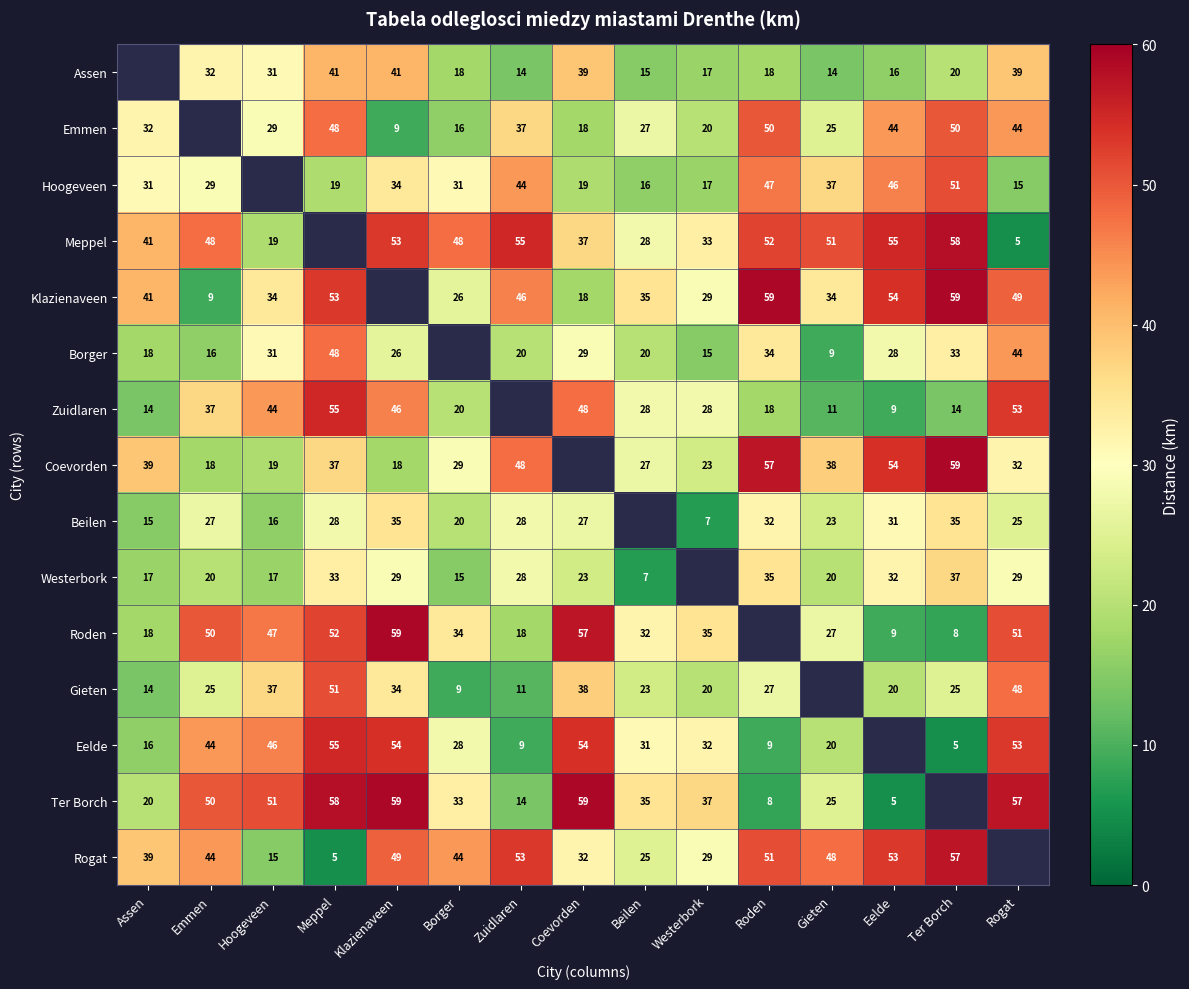

What is the sum of the Westerbork values at Rogat and Ter Borch?

66